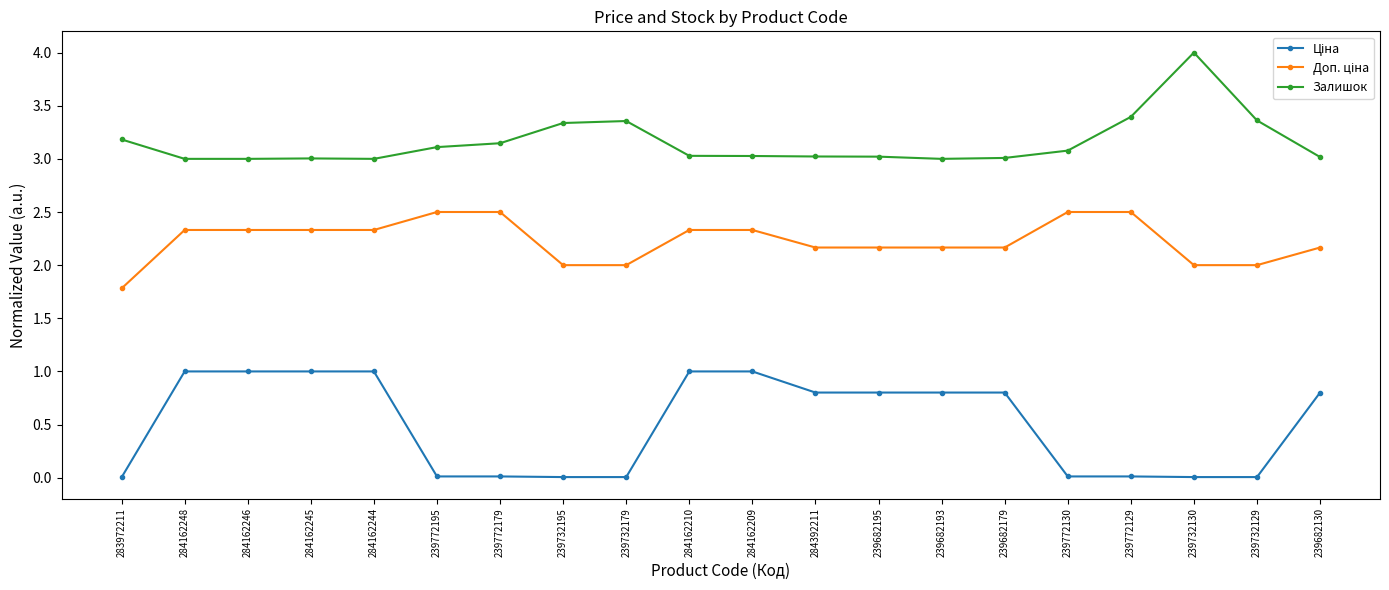

The Залишок series shows 3.4 at 239772129. True or false?

True